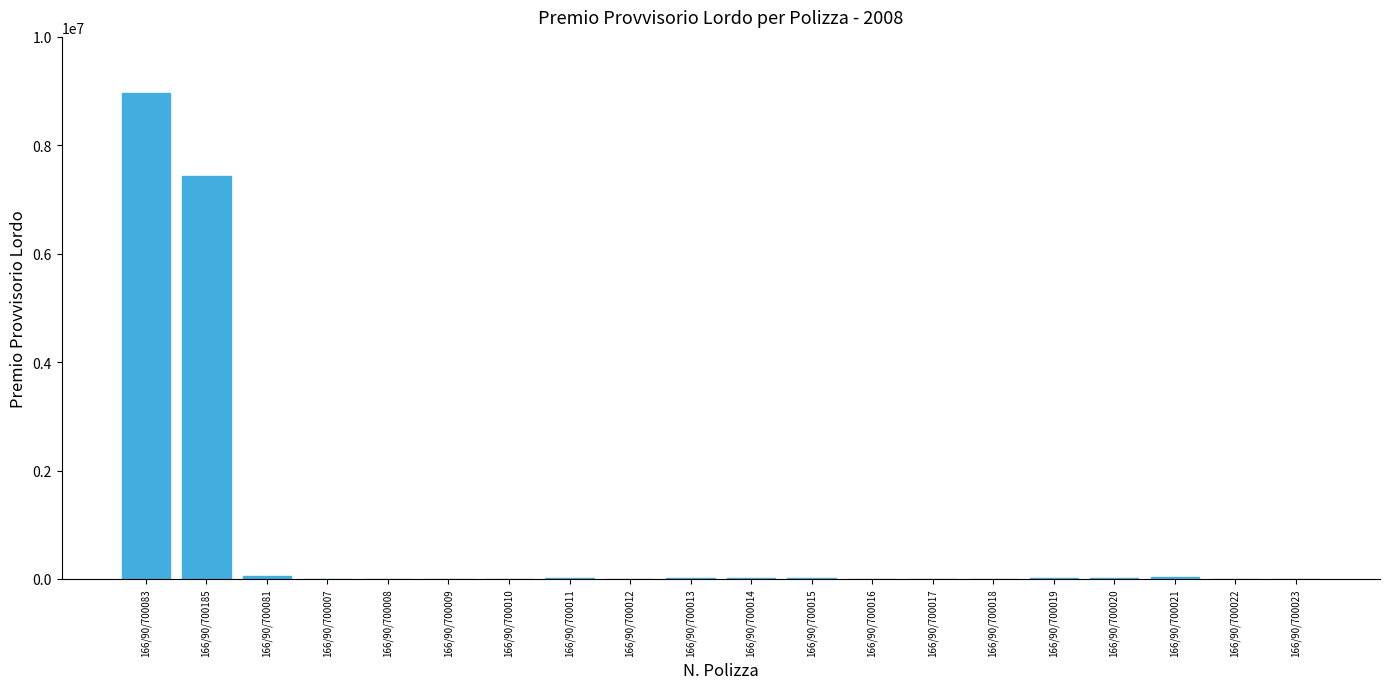

Where does the data first go above 9352?

166/90/700083